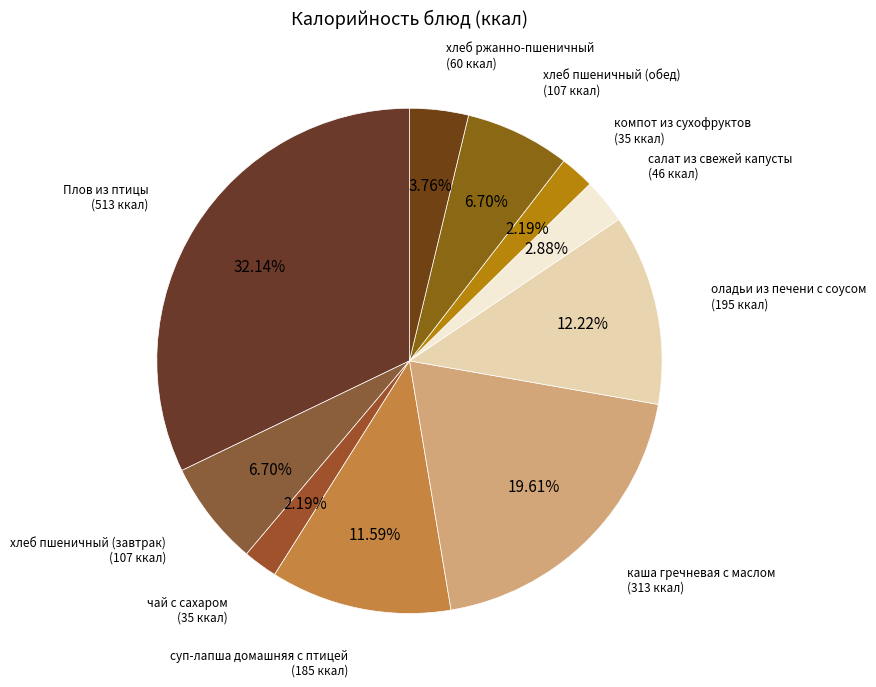

How many slices are in this pie chart?

10